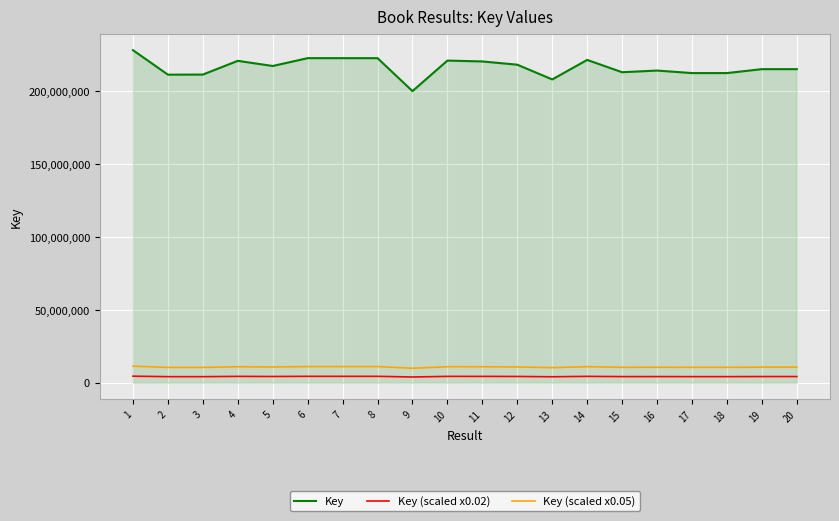

Which series has the largest range (max minus min)?

Key